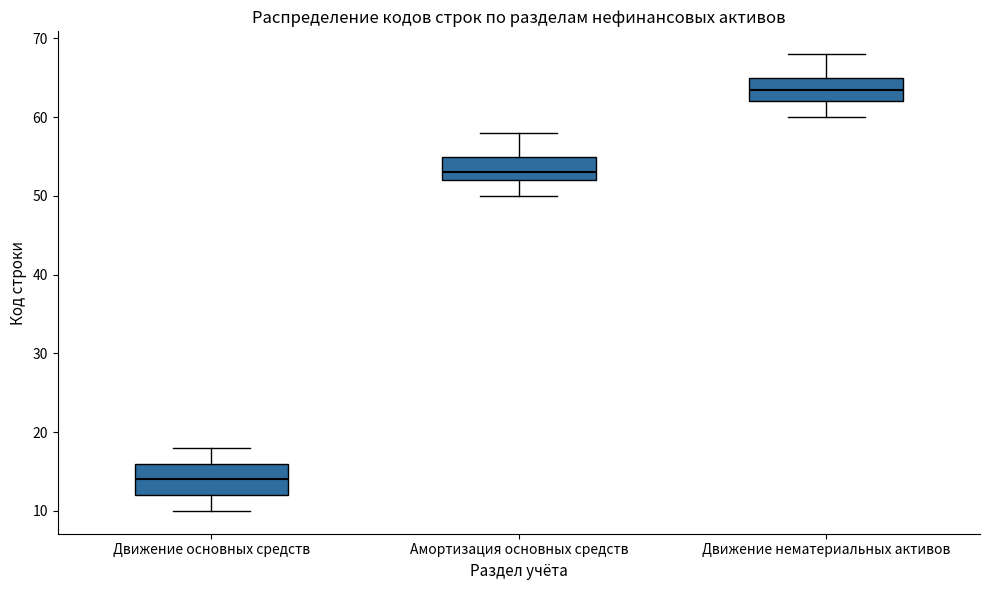

Reading left to right, transcribe this box plot: for each box, give where its median line is, the range the box spans, and where its two whiskers end, as read against the y-axis. The values are not printed on the chart, so give them approximately, as read against the axis.

Движение основных средств: median 14, box 12 to 16, whiskers 10 to 18
Амортизация основных средств: median 53, box 52 to 55, whiskers 50 to 58
Движение нематериальных активов: median 64, box 62 to 65, whiskers 60 to 68